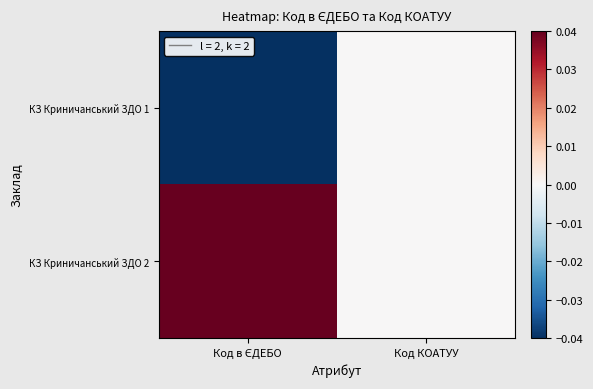

Reading left to right, transcribe all the data shown in this chart.

КЗ Криничанський ЗДО 1: Код в ЄДЕБО=-0.0	Код КОАТУУ=0.0
КЗ Криничанський ЗДО 2: Код в ЄДЕБО=0.0	Код КОАТУУ=0.0